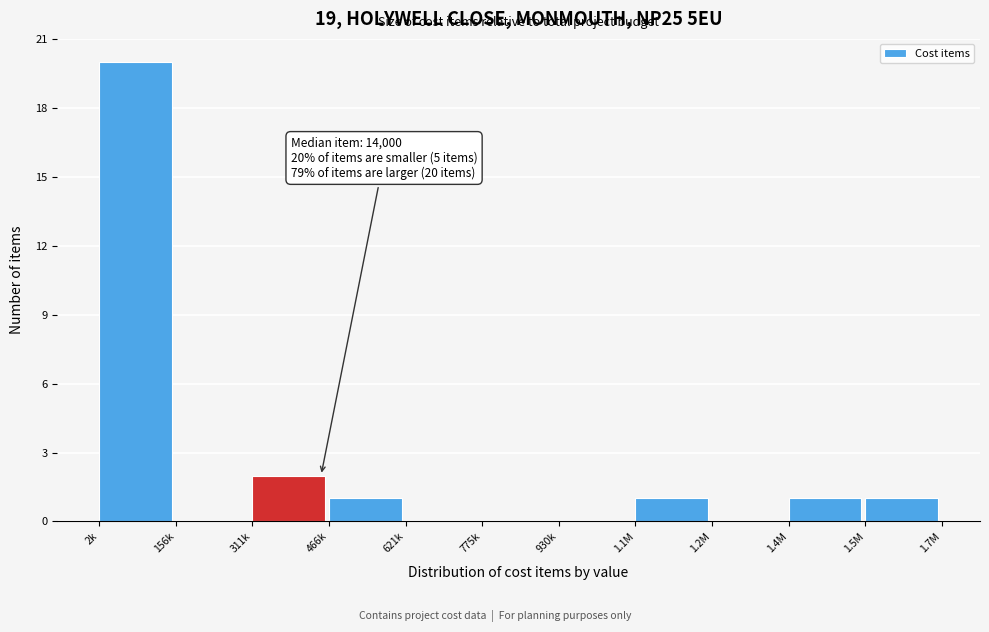

Reading left to right, what are all the values shown in this chart?

2k=20	156k=0	311k=2	466k=1	621k=0	775k=0	930k=0	1.1M=1	1.2M=0	1.4M=1	1.5M=1